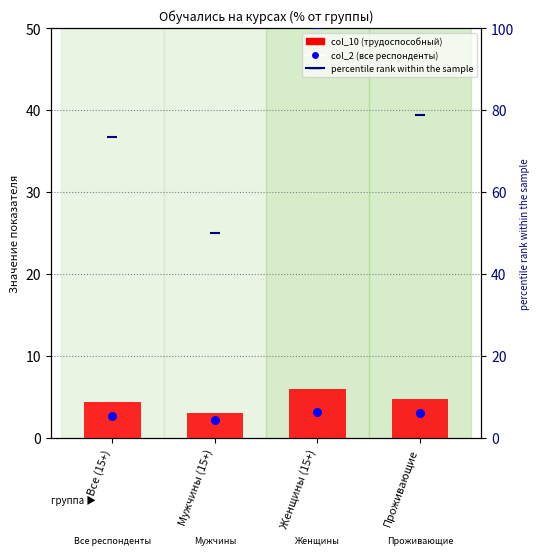

Is the value of col_10 (трудоспособный) at Все (15+) greater than the value of col_2 (все респонденты) at Проживающие?

Yes